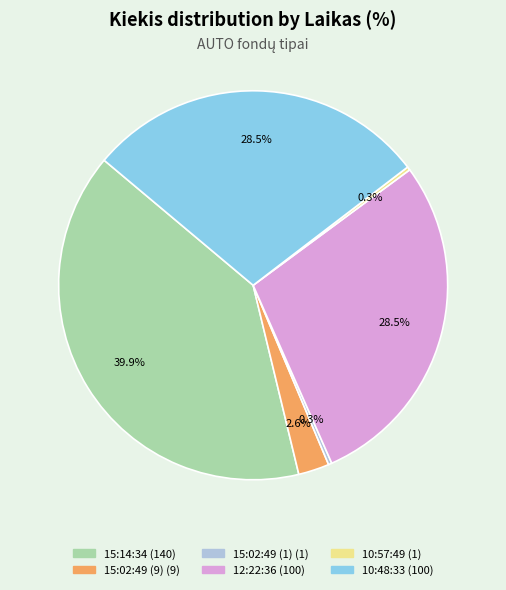

To the nearest percent, what is the difference between the 12:22:36 and 15:02:49 (1) slice percentages?

28%